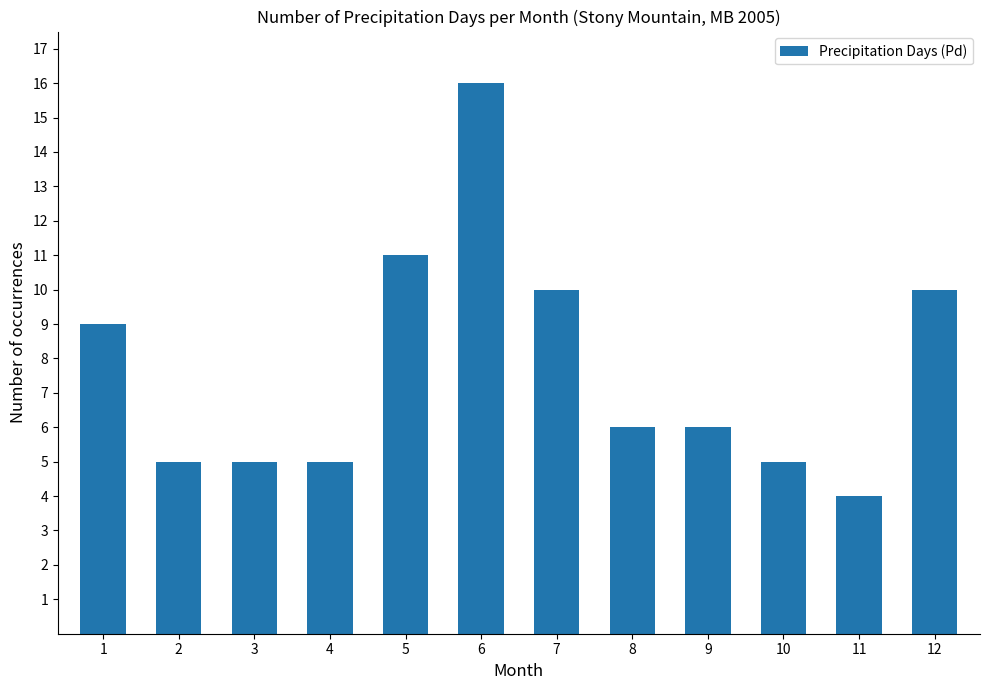

Approximately how many times larger is the value at 8 compared to 7?

0.6